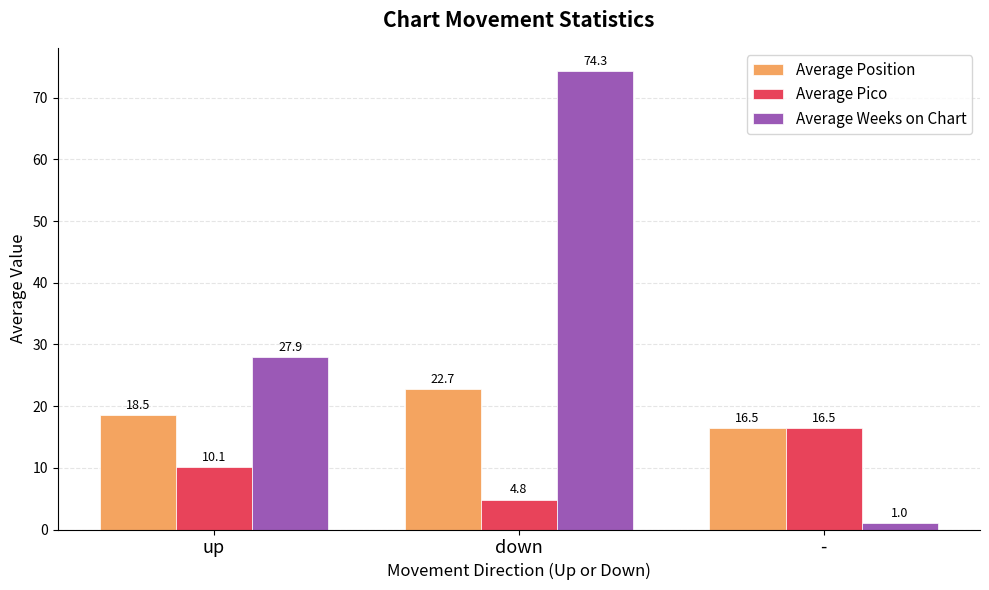

How many data points in Average Pico are above 10?

2